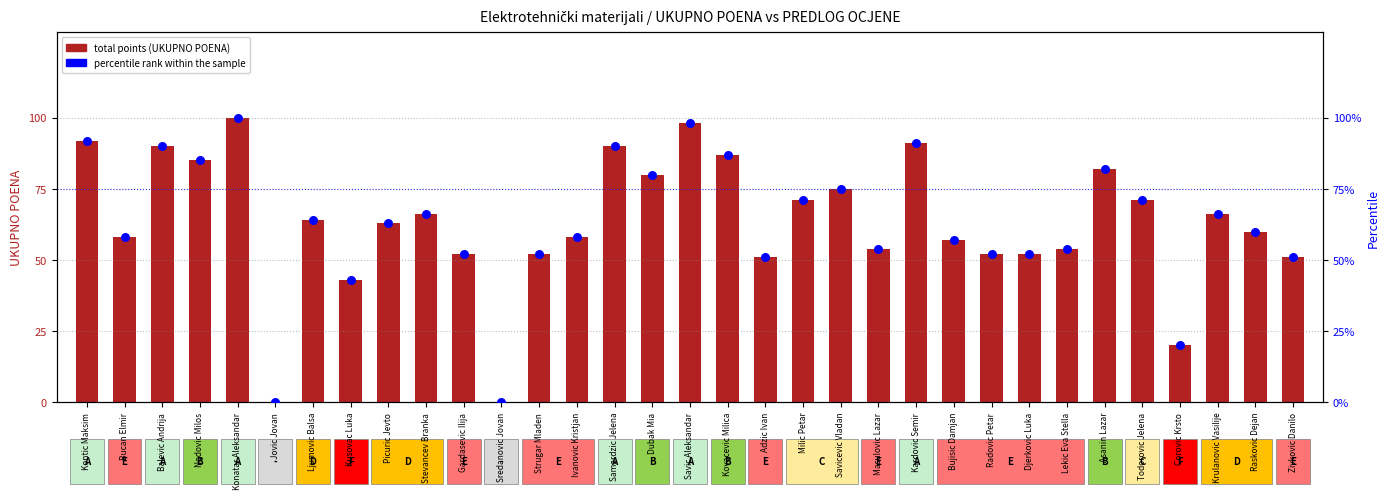

At which category is the sum across all series the highest?

Konatar Aleksandar